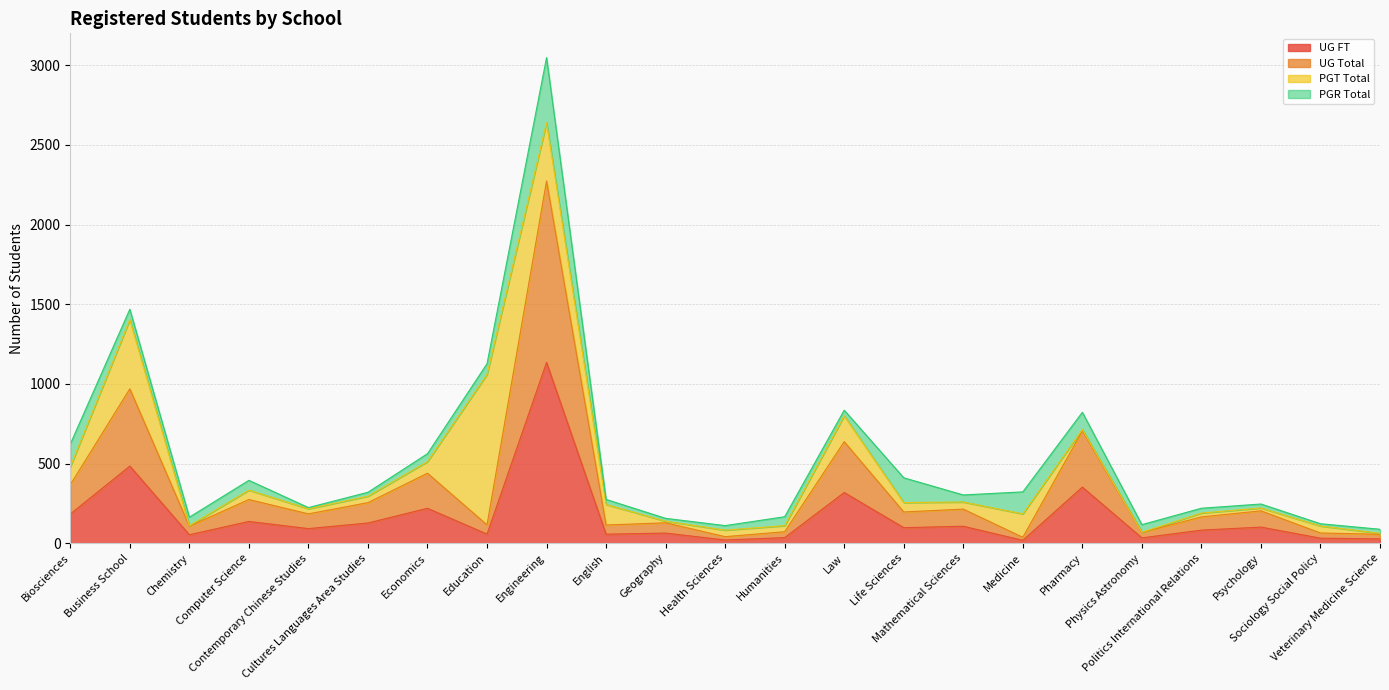

Is it true that UG Total equals 969.6 at Business School?

True